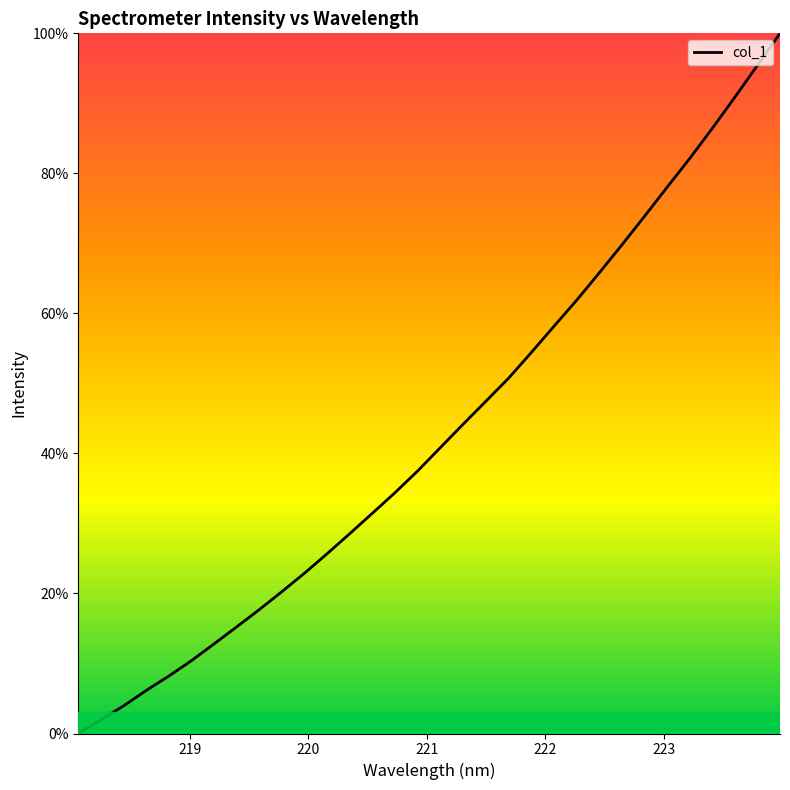

What is the greatest value displayed?

100.0